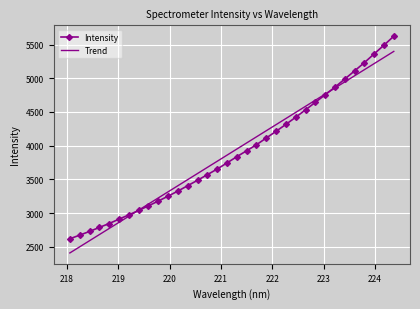

What is the highest value of the Trend series?

5398.0